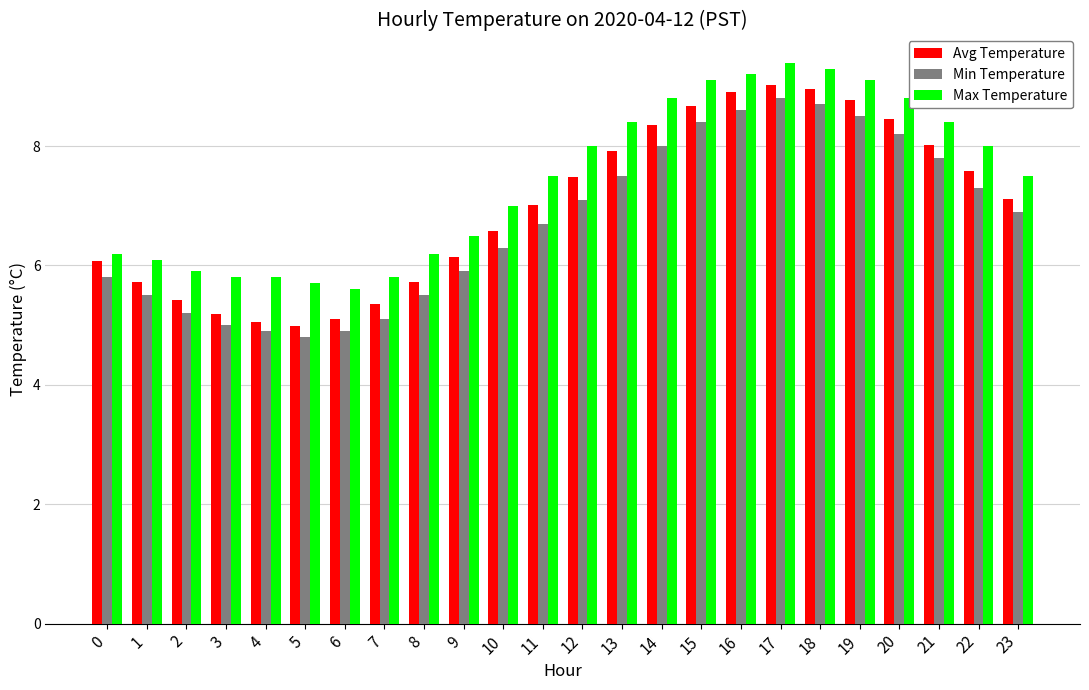

The value of Min Temperature at 15 is 8.4. True or false?

True